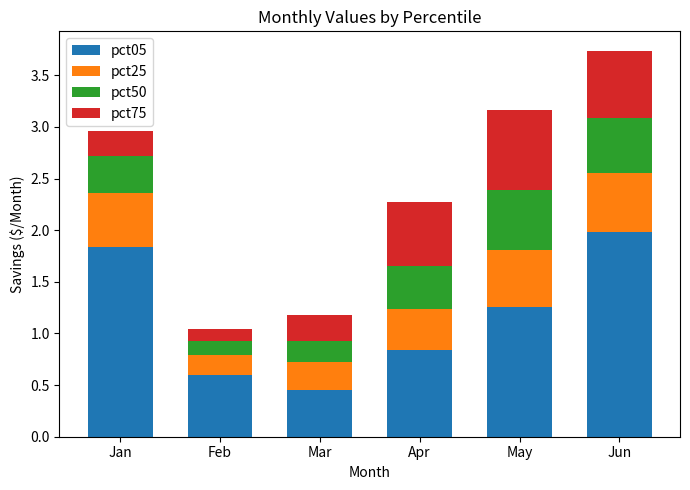

Which category has the highest value in the pct05 series?

Jun